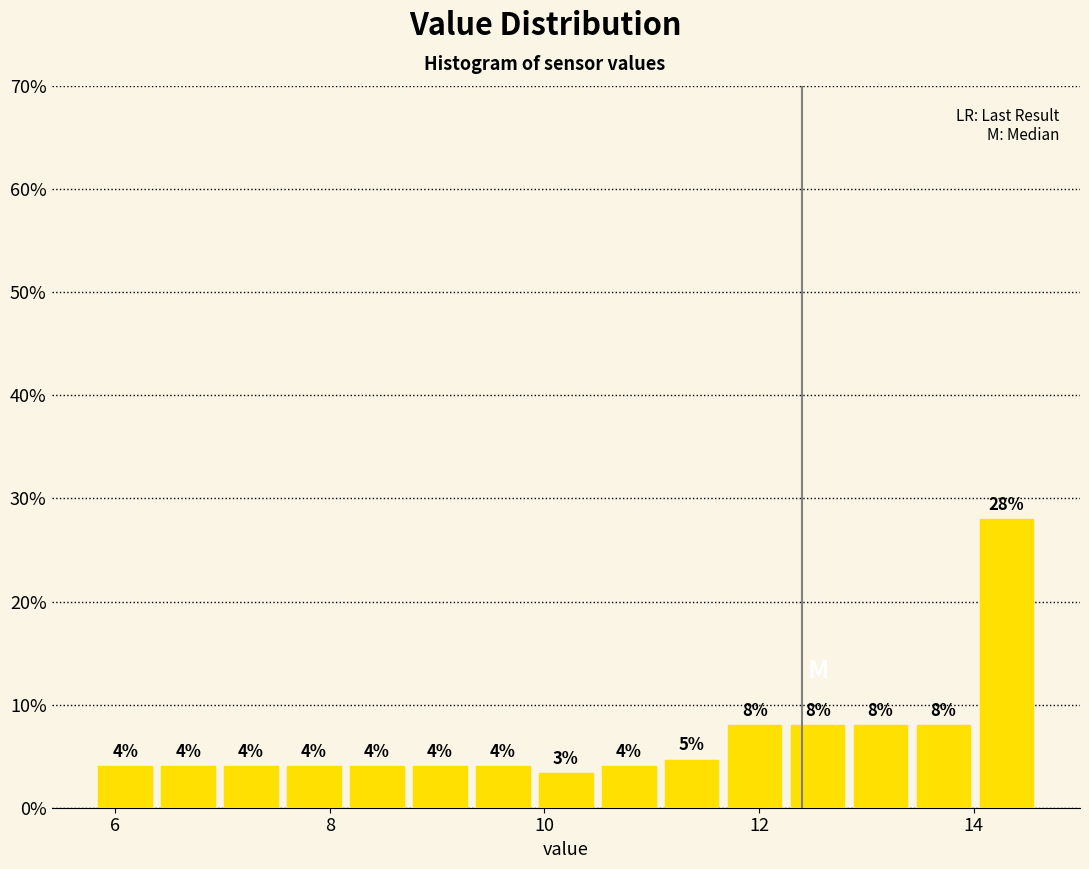

Read against the x-axis, roughly where is the centre of the tallest bar?

14.4